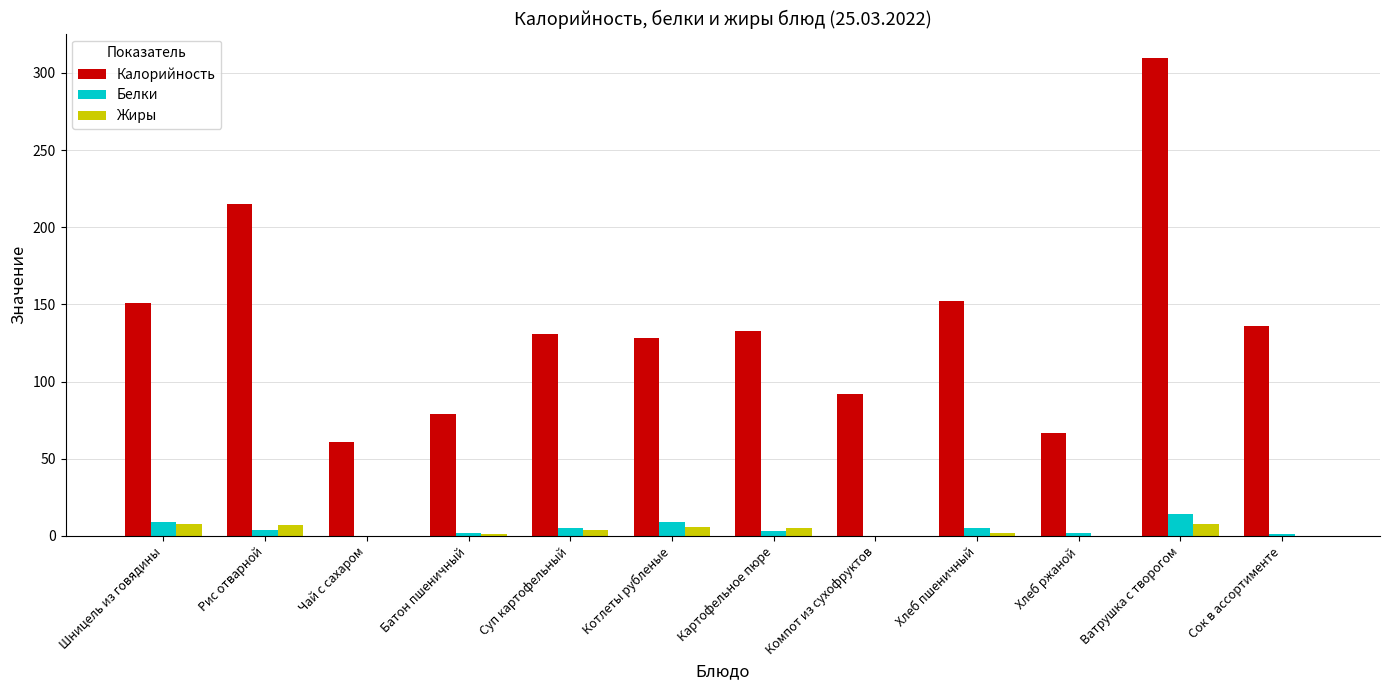

Is it true that Калорийность equals 128 at Котлеты рубленые?

True